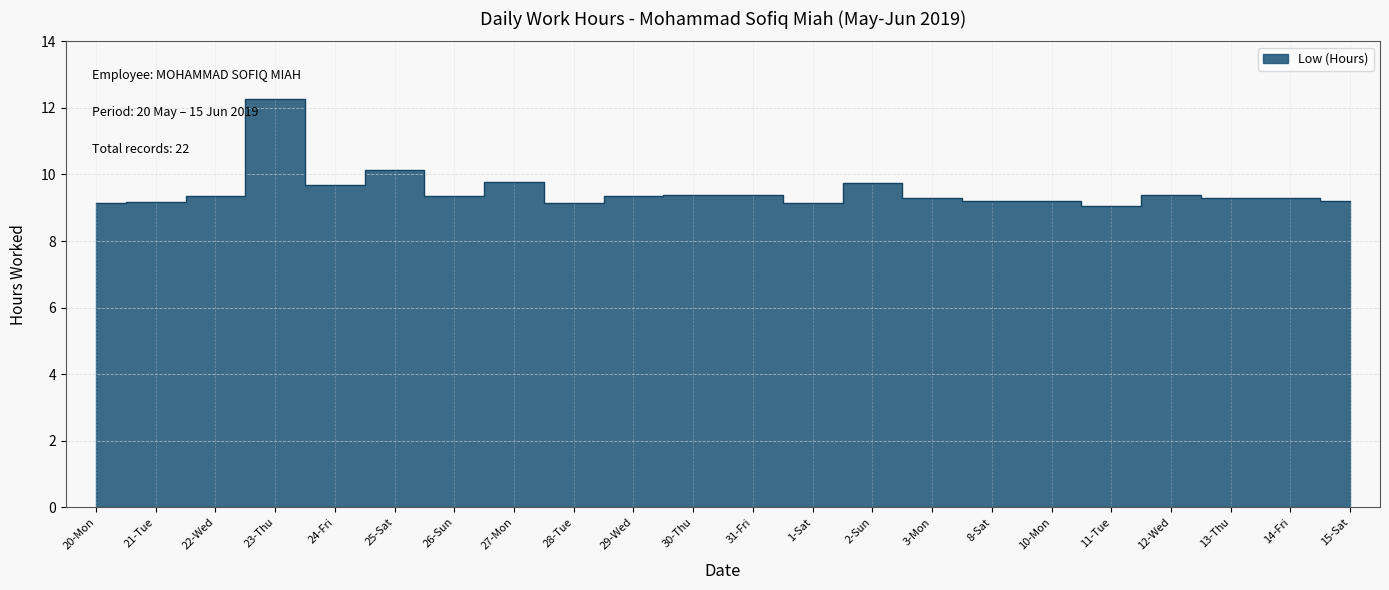

Reading right to left, what are all the values shown in this chart?

15-Sat=9.2	14-Fri=9.3	13-Thu=9.3	12-Wed=9.4	11-Tue=9.1	10-Mon=9.2	8-Sat=9.2	3-Mon=9.3	2-Sun=9.8	1-Sat=9.2	31-Fri=9.4	30-Thu=9.4	29-Wed=9.4	28-Tue=9.2	27-Mon=9.8	26-Sun=9.4	25-Sat=10.1	24-Fri=9.7	23-Thu=12.3	22-Wed=9.3	21-Tue=9.2	20-Mon=9.2